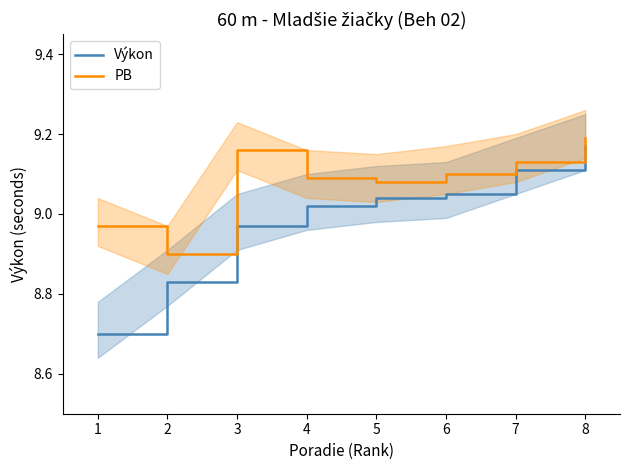

What is the value of the PB point at the 7th from the left?

9.1